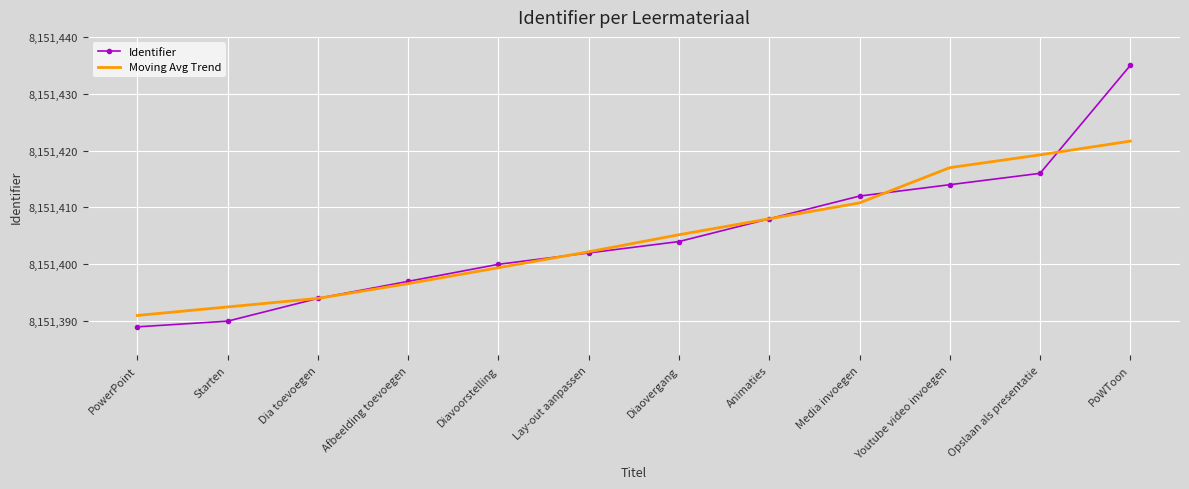

What position from the left is PoWToon?

12